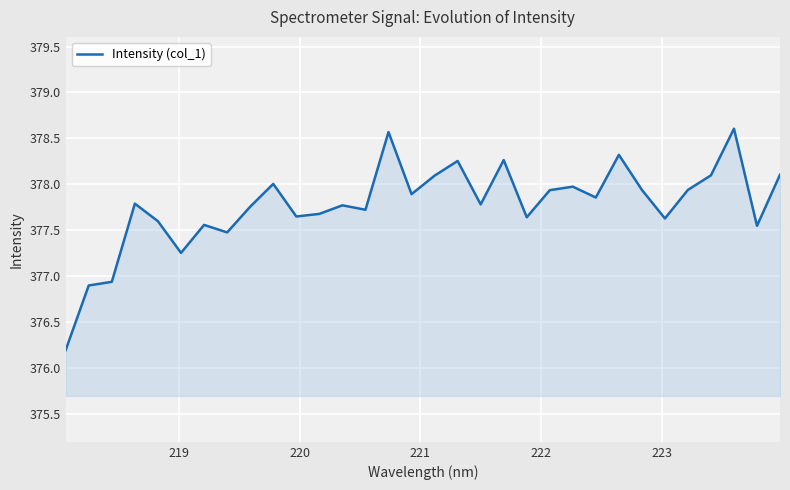

What is the smallest value displayed?

376.2